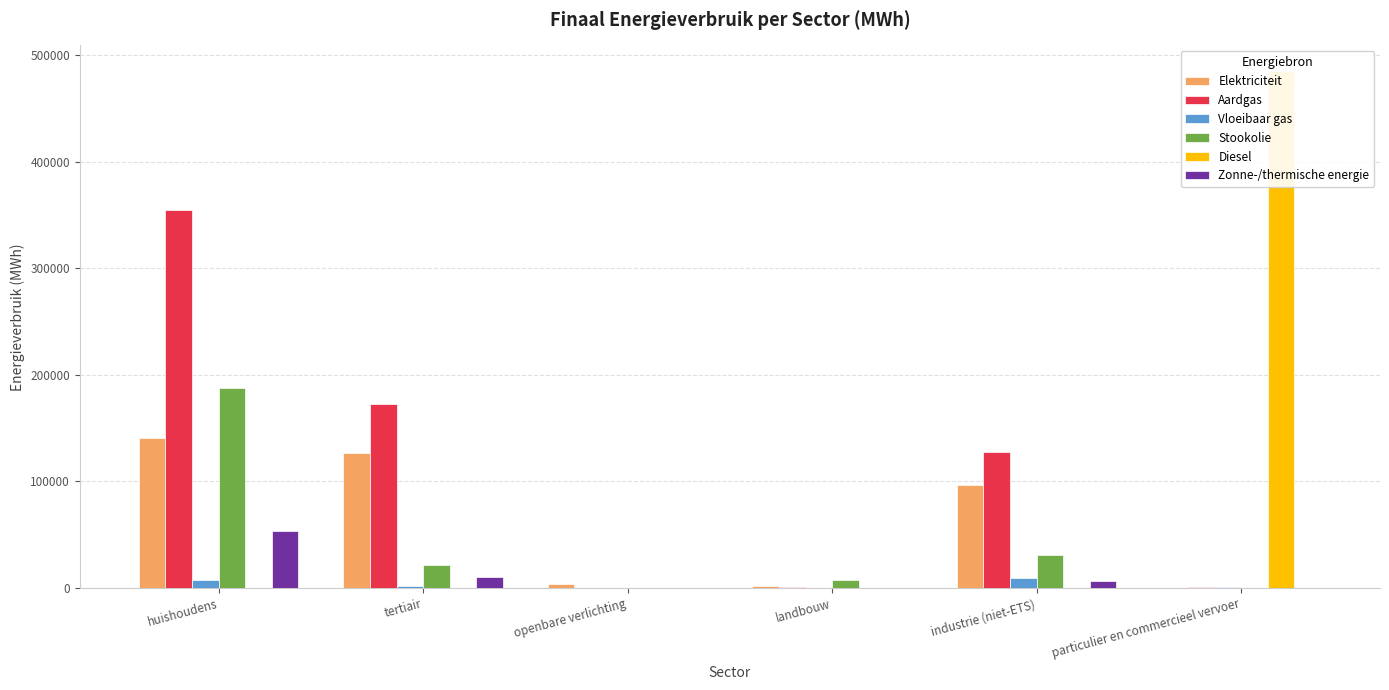

What is the sum of all Aardgas values?

656304.4